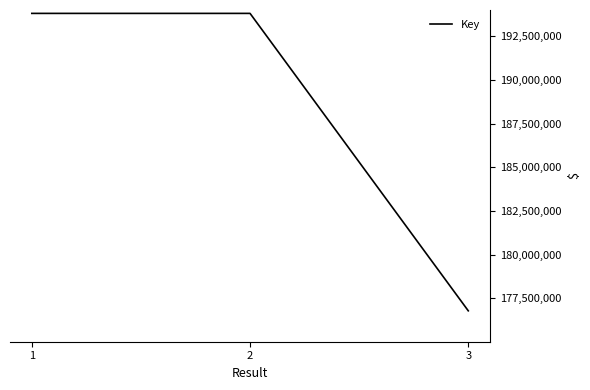

What value does the data have at 1?

193805023